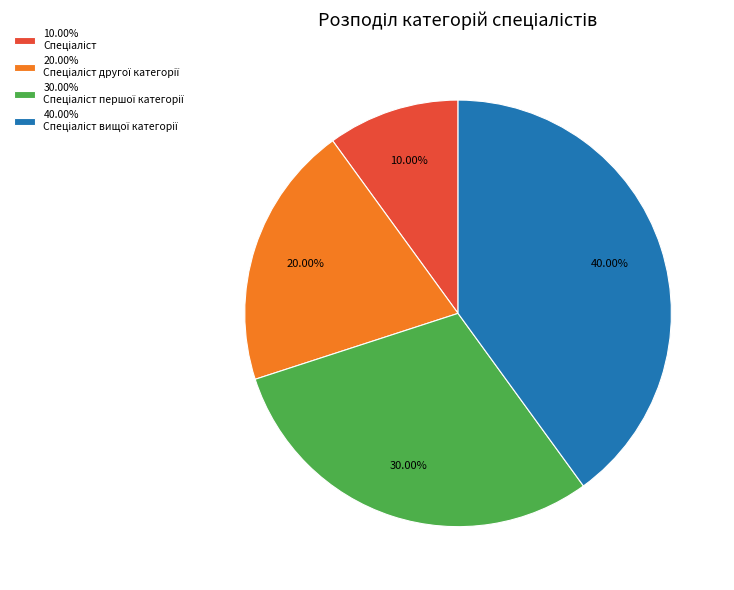

Is there a majority slice in this chart?

No